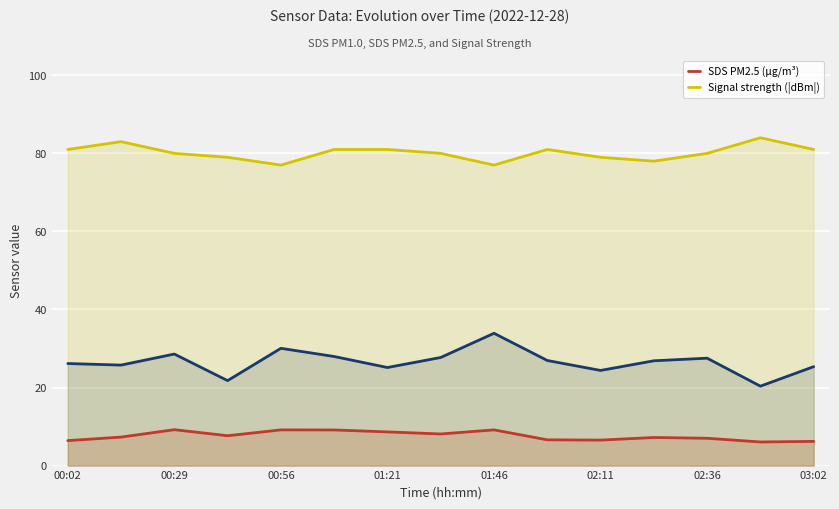

Which category has the highest value across all series?

13